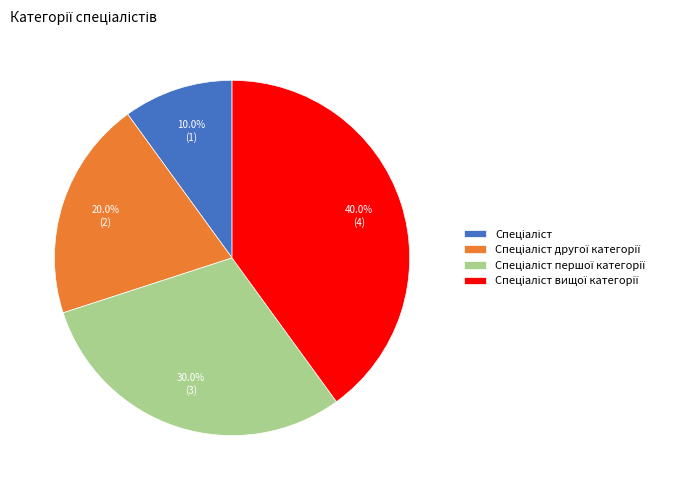

Is there a majority slice in this chart?

No